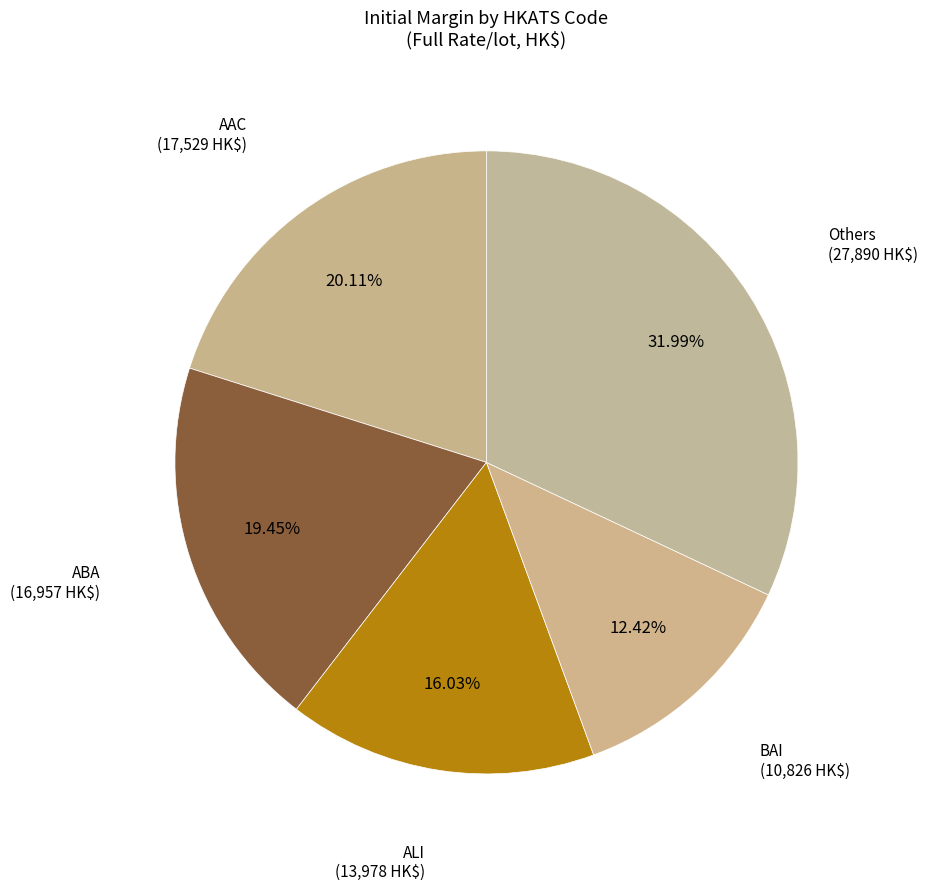

What is the largest slice in the pie chart?

Others